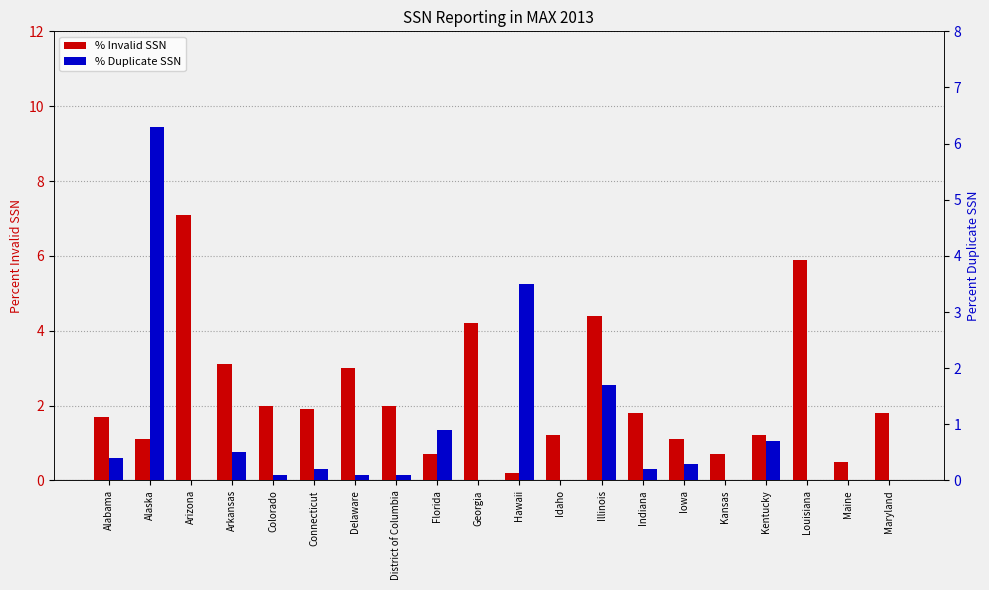

List the labels in order of % Duplicate SSN value, largest first.

Alaska, Hawaii, Illinois, Florida, Kentucky, Arkansas, Alabama, Iowa, Connecticut, Indiana, Colorado, Delaware, District of Columbia, Arizona, Georgia, Idaho, Kansas, Louisiana, Maine, Maryland